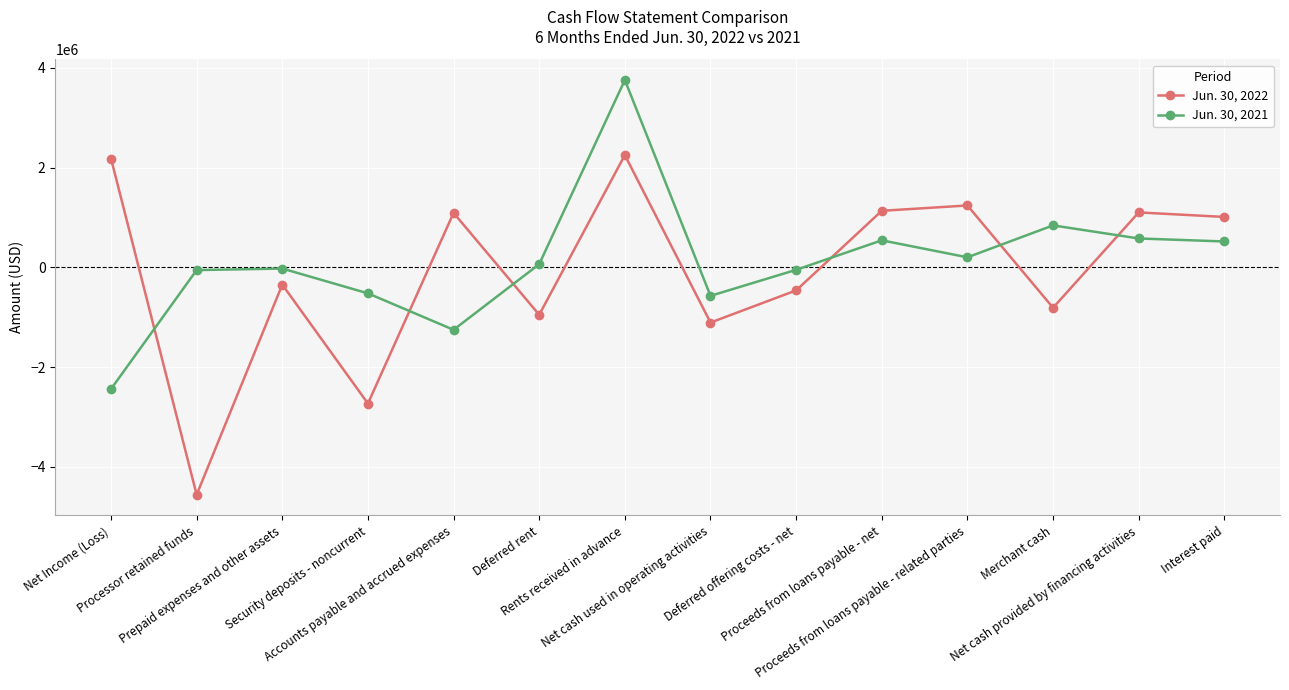

Where do Jun. 30, 2021 and Jun. 30, 2022 first cross each other?

Net Income (Loss) and Processor retained funds